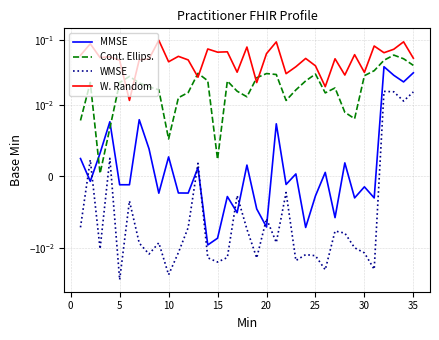

Does the chart display data point markers on the line(s)?

No